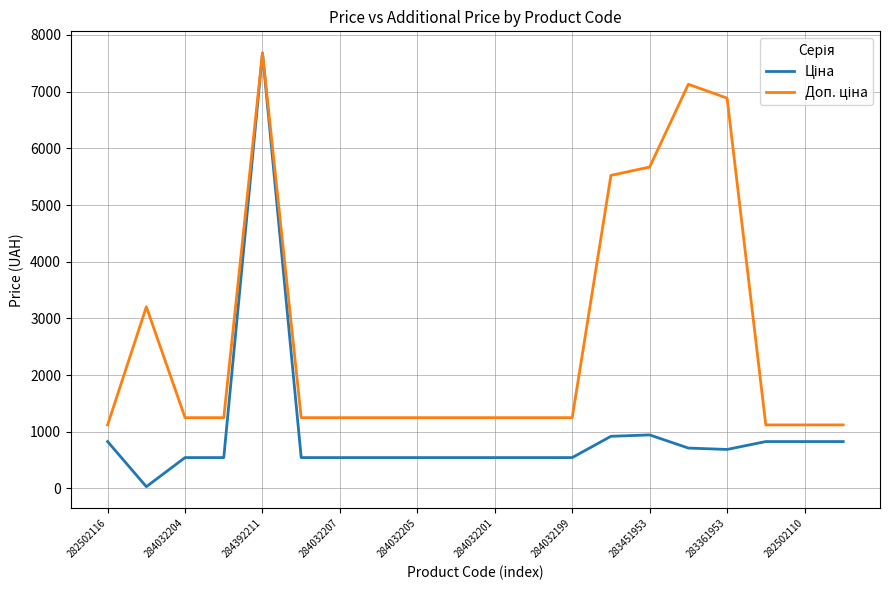

What is the maximum value shown in the chart?

7680.9